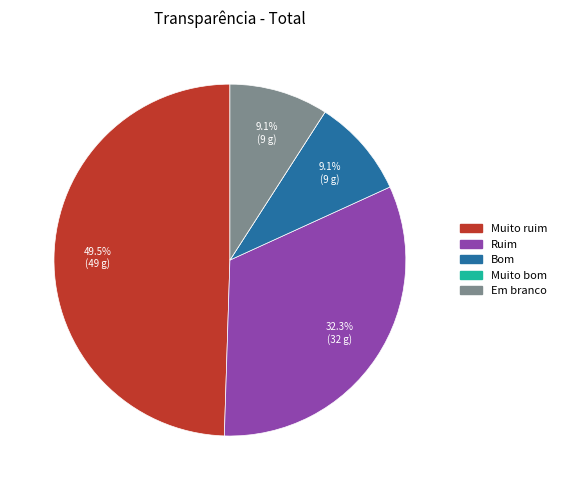

Is the sum of Ruim and Bom greater than half?

No